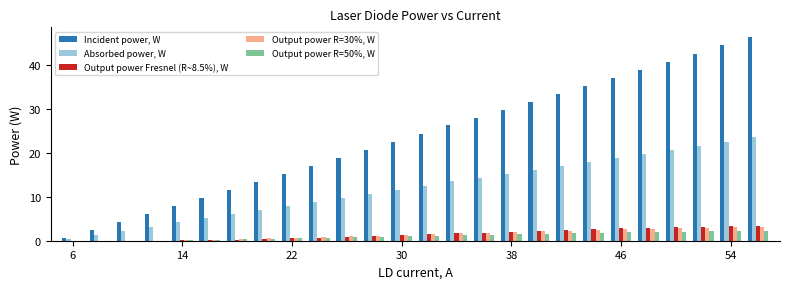

What is the sum of all Output power Fresnel (R~8.5%), W values?

38.1